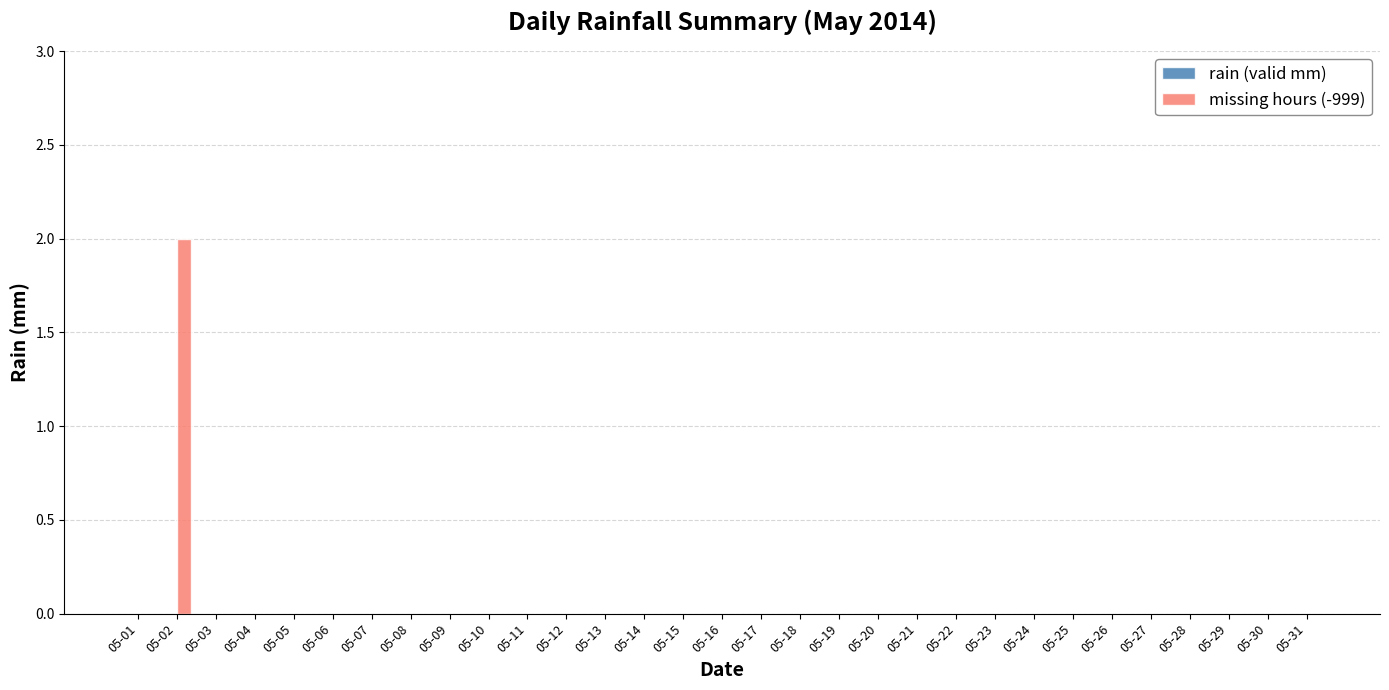

The value at 05-27 is 0. True or false?

True